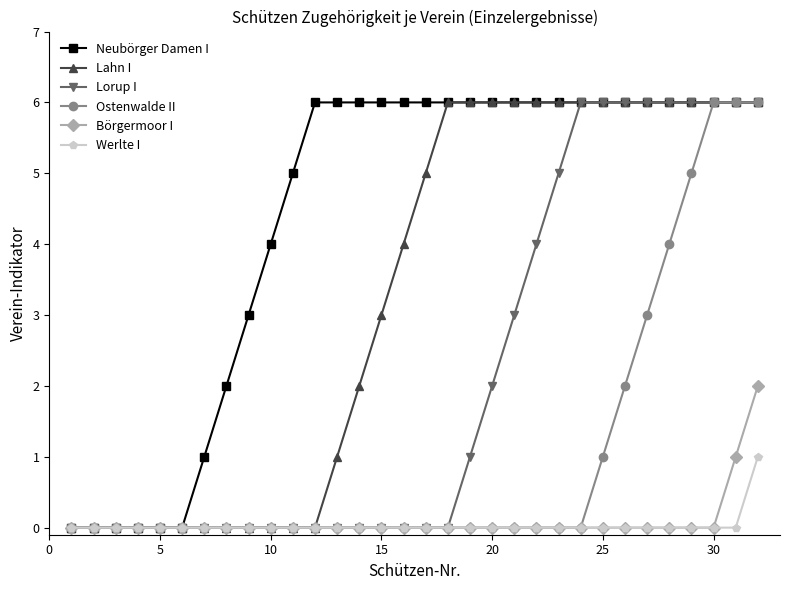

What is the value of the Lorup I point at the 31st from the left?

6